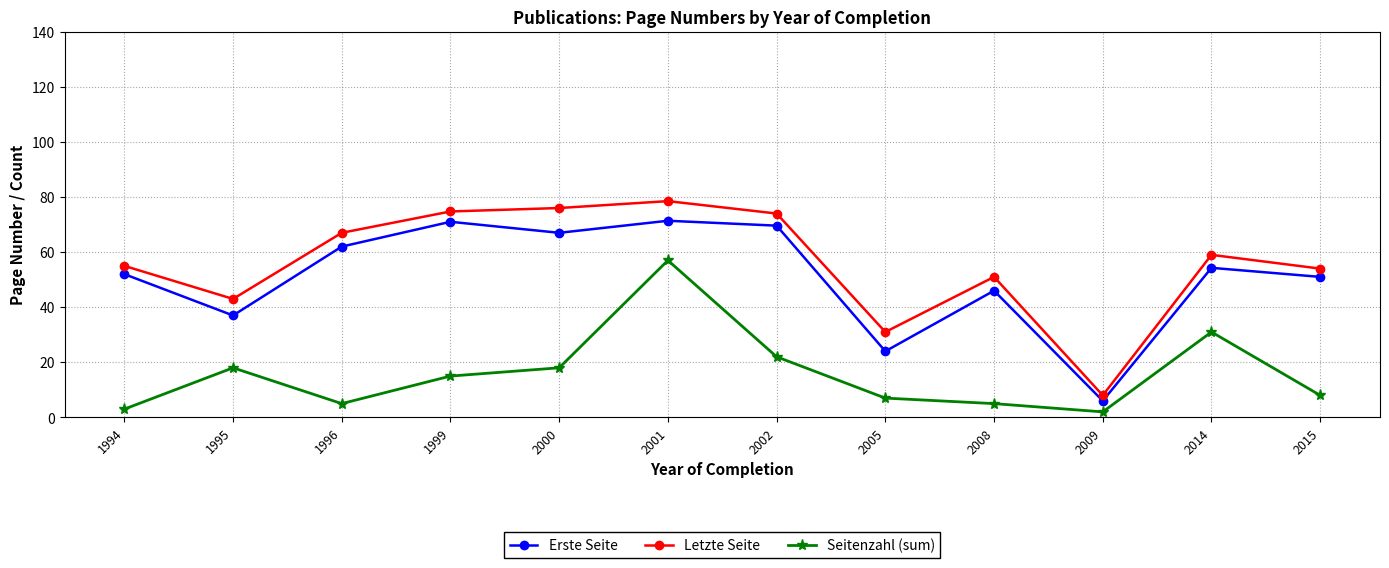

True or false: Seitenzahl (sum) and Letzte Seite cross at least once.

False